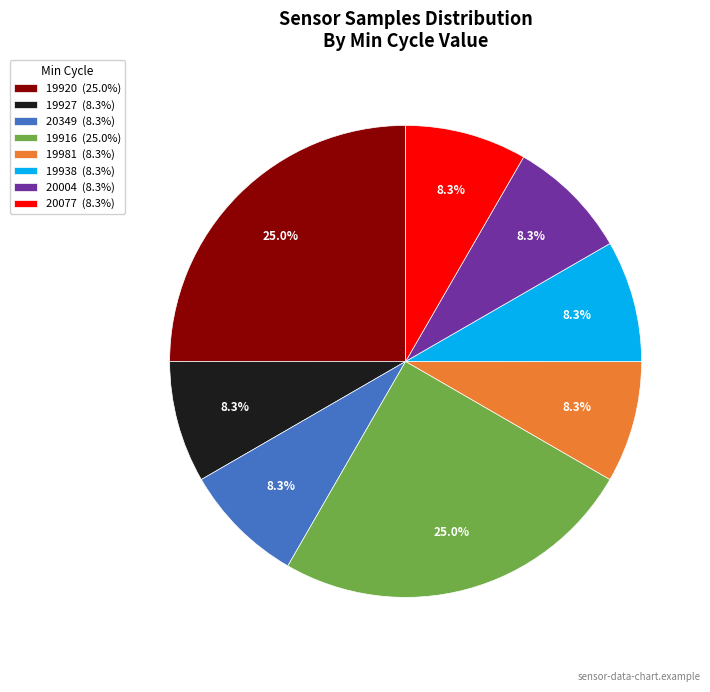

What is the ratio of the value at 20349 (8.3%) to the value at 20077 (8.3%)?

1.0